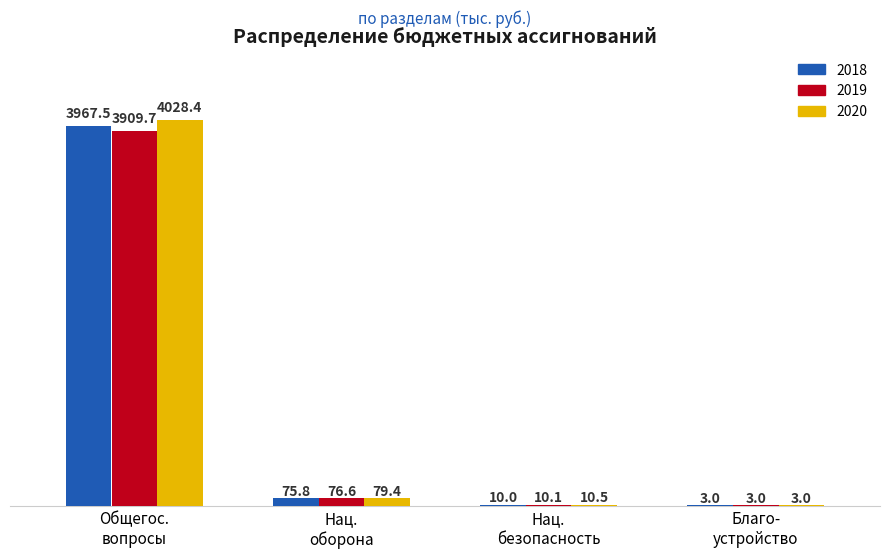

Count the number of data series in this chart.

3